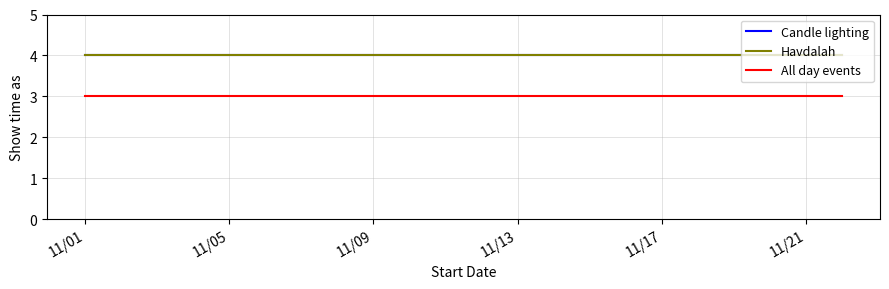

Is this an area chart (filled region under the line)?

No